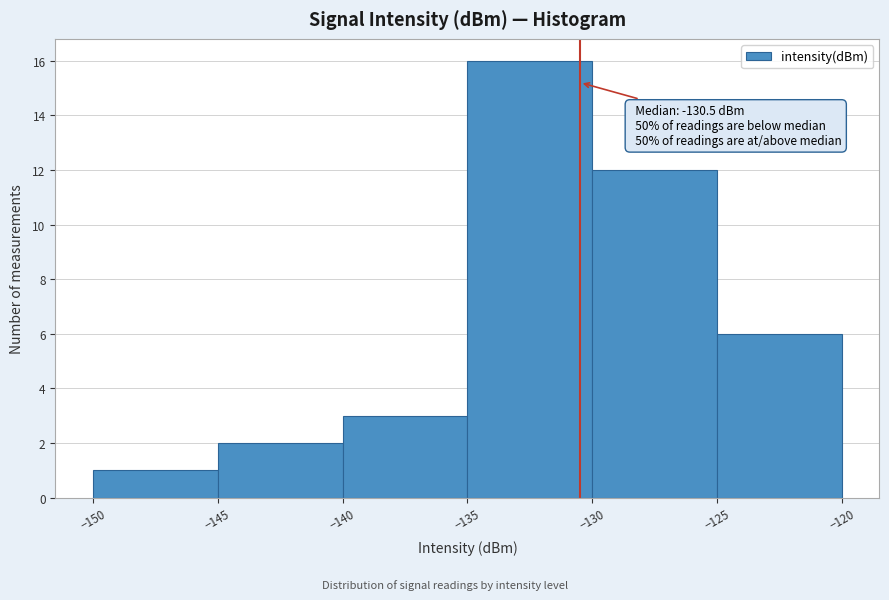

Which range on the x-axis has the tallest bar?

-135 to -130